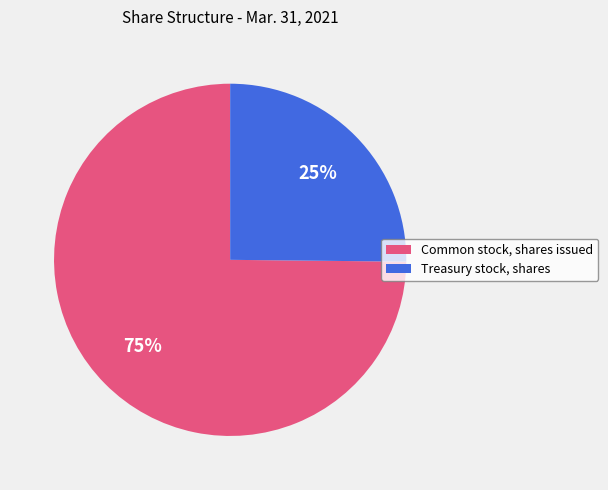

Approximately how many times larger is the value at Treasury stock, shares compared to Common stock, shares issued?

0.3